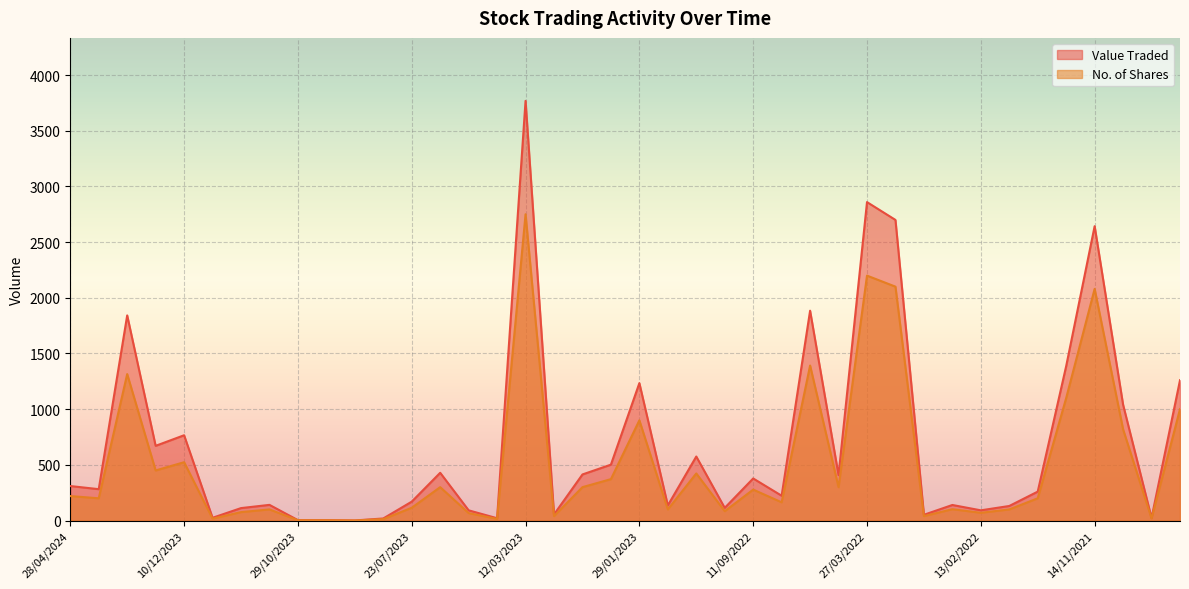

True or false: Value Traded has more than 2 interior local peaks.

True